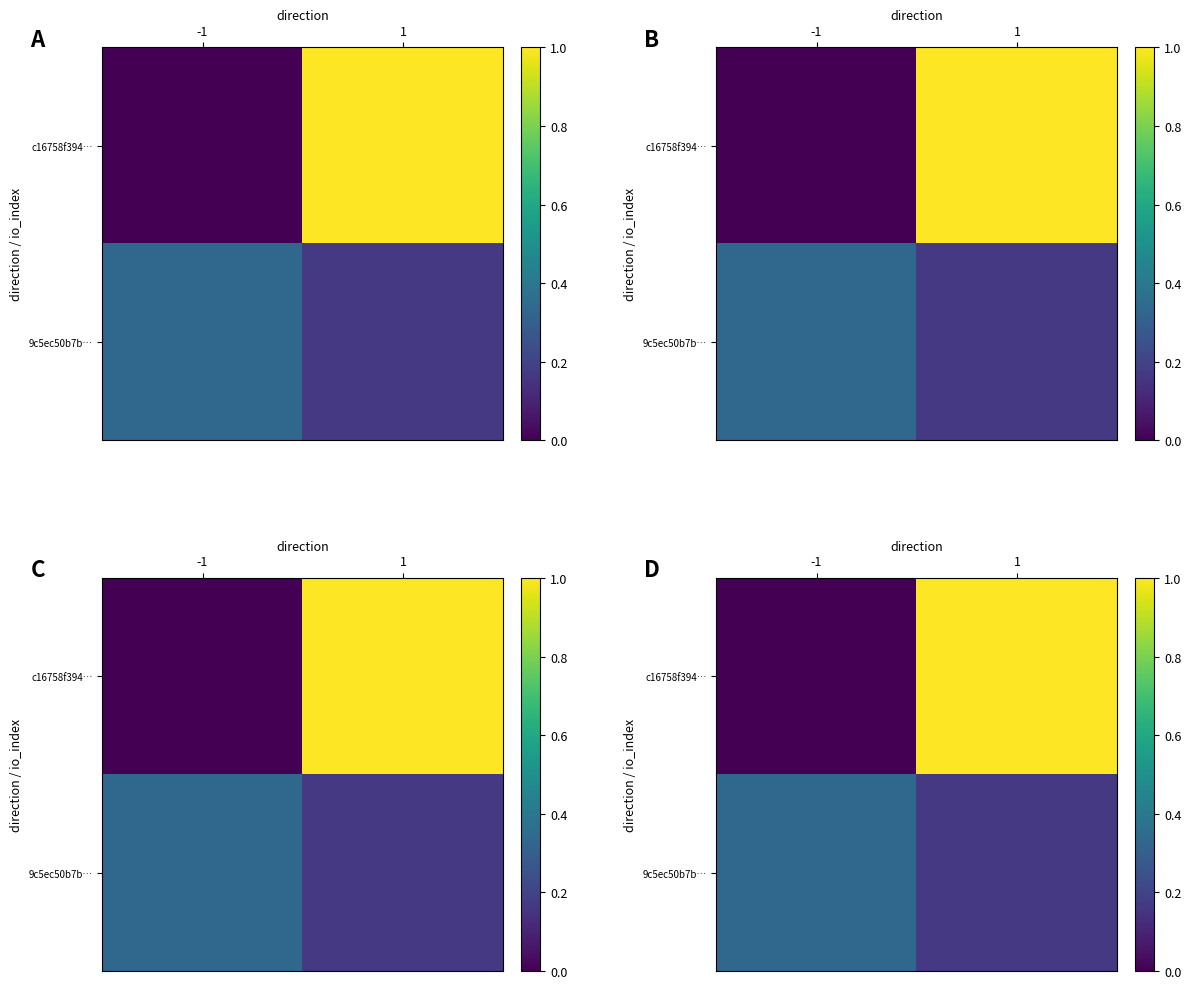

What is the average value of the c16758f394… series?

0.5